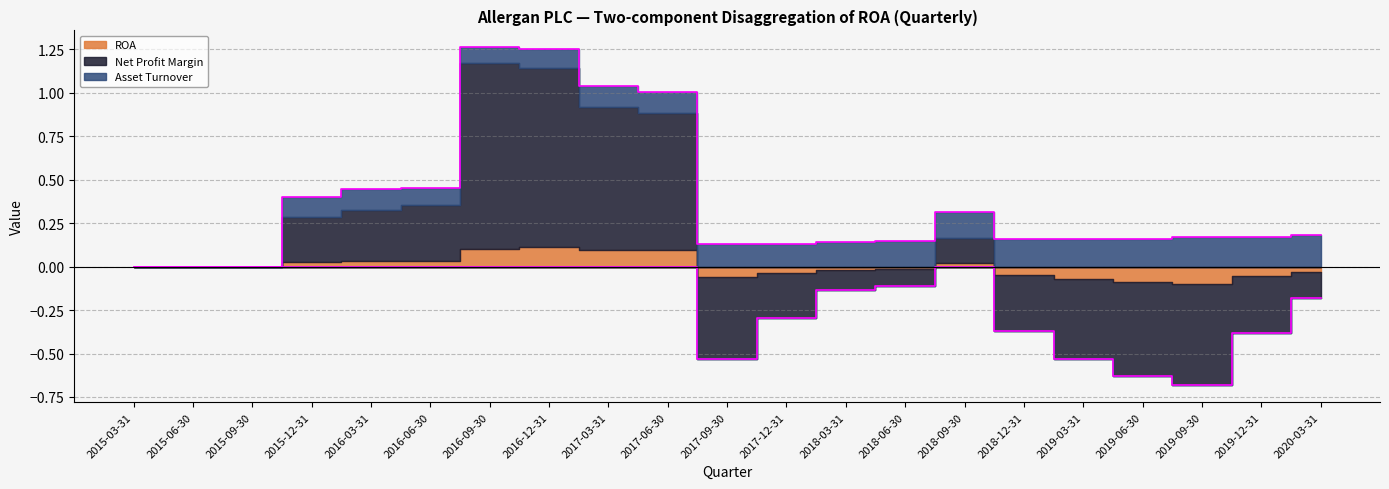

Which series has the widest spread of values?

Net Profit Margin